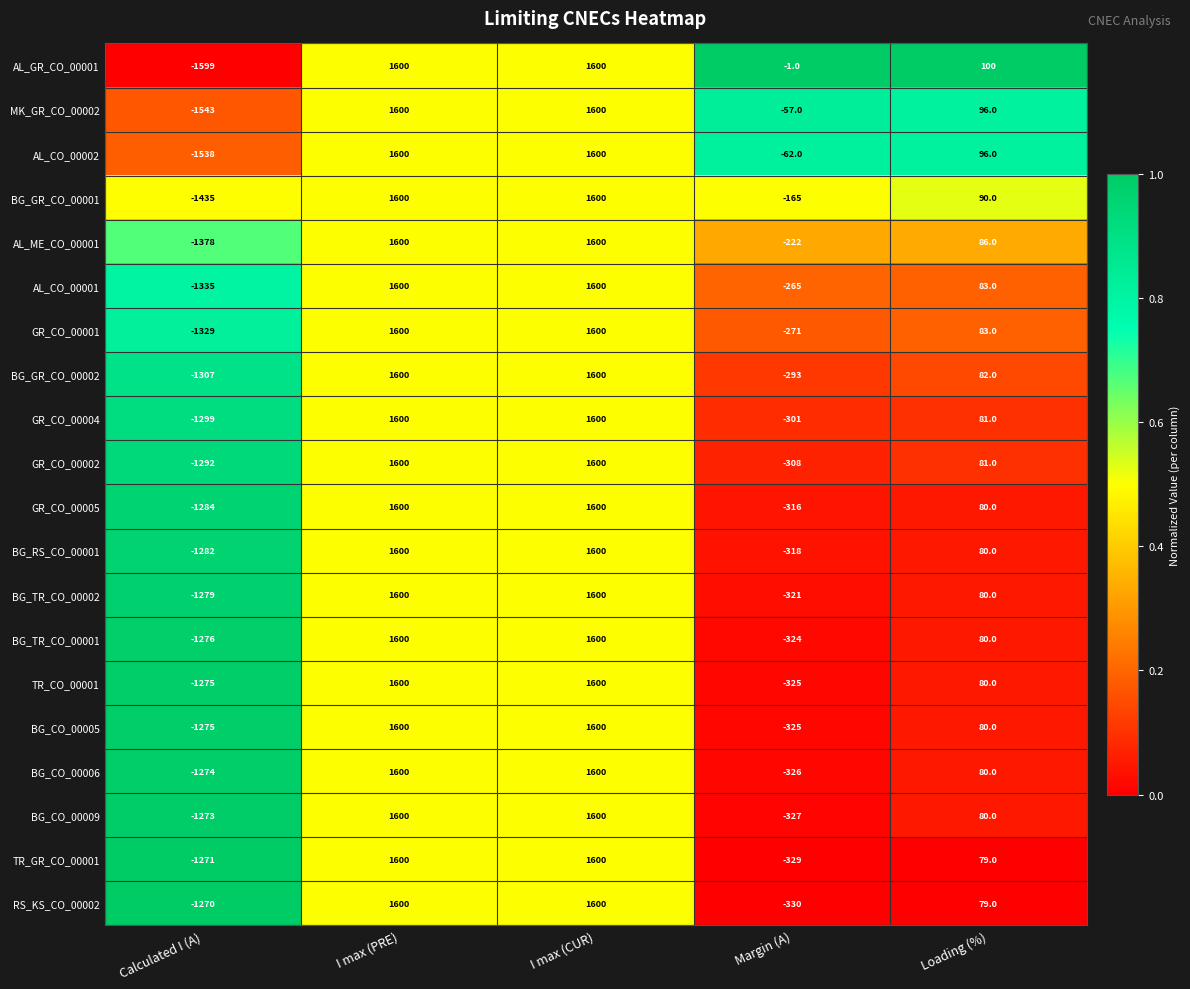

The AL_CO_00001 series shows 2623 at I max (PRE). True or false?

False